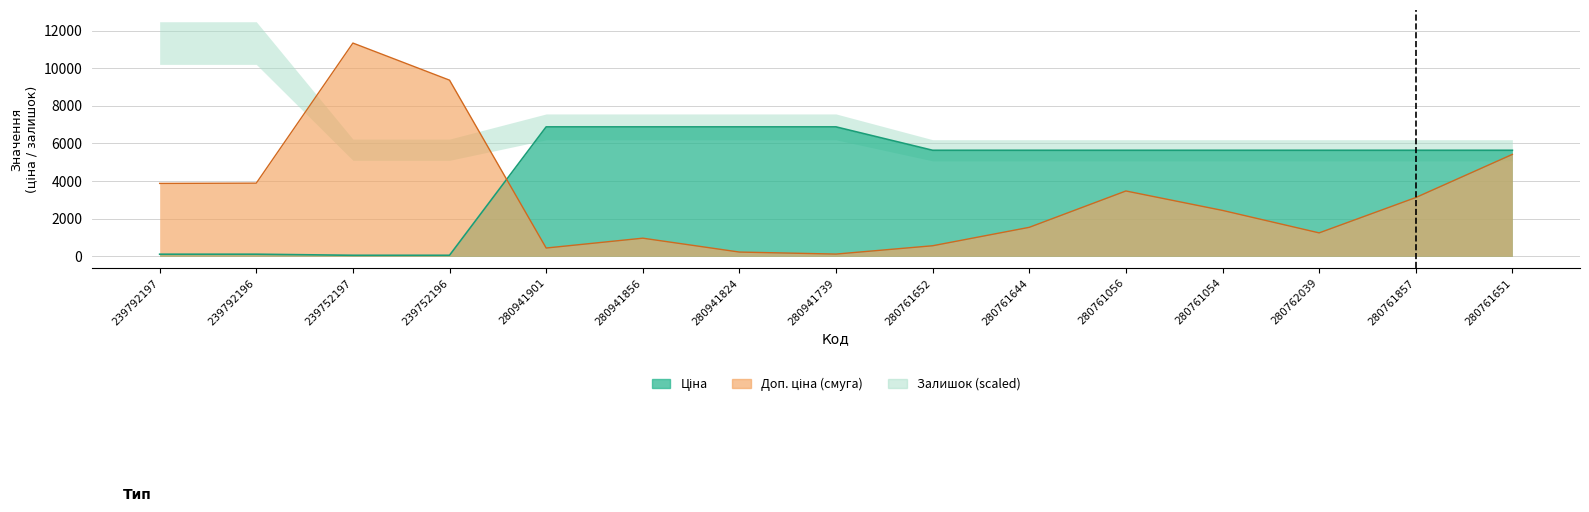

At which label is Залишок closest to 5727?

280761651